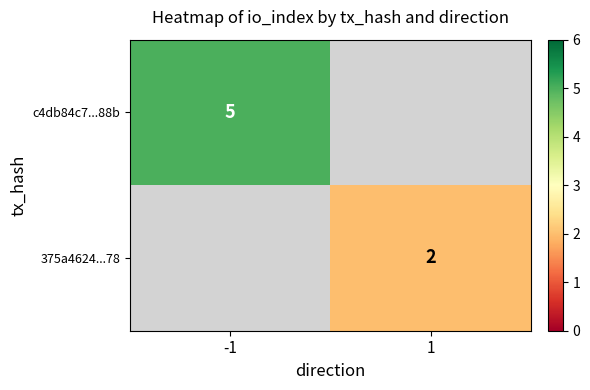

The 375a4624...78 series shows 1 at 1. True or false?

False